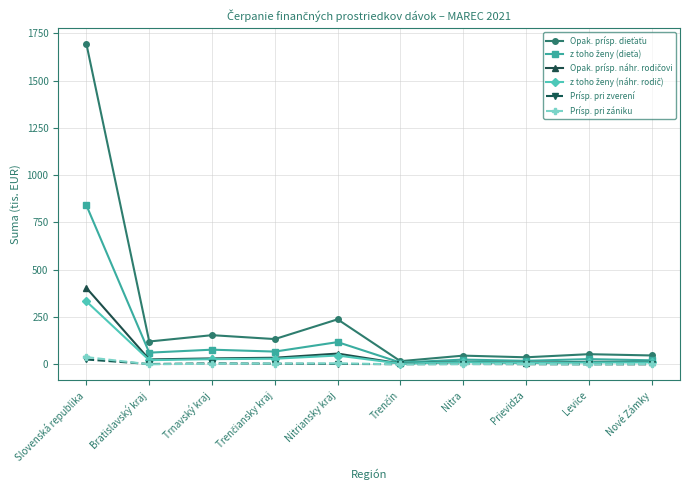

The value of Prísp. pri zverení at Prievidza is 0.5. True or false?

True